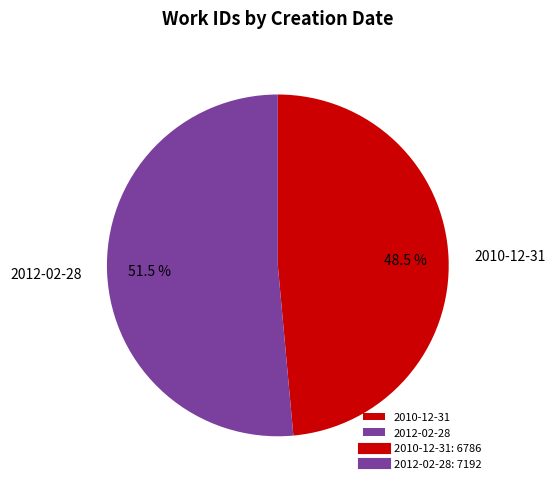

Which category accounts for the majority?

2012-02-28